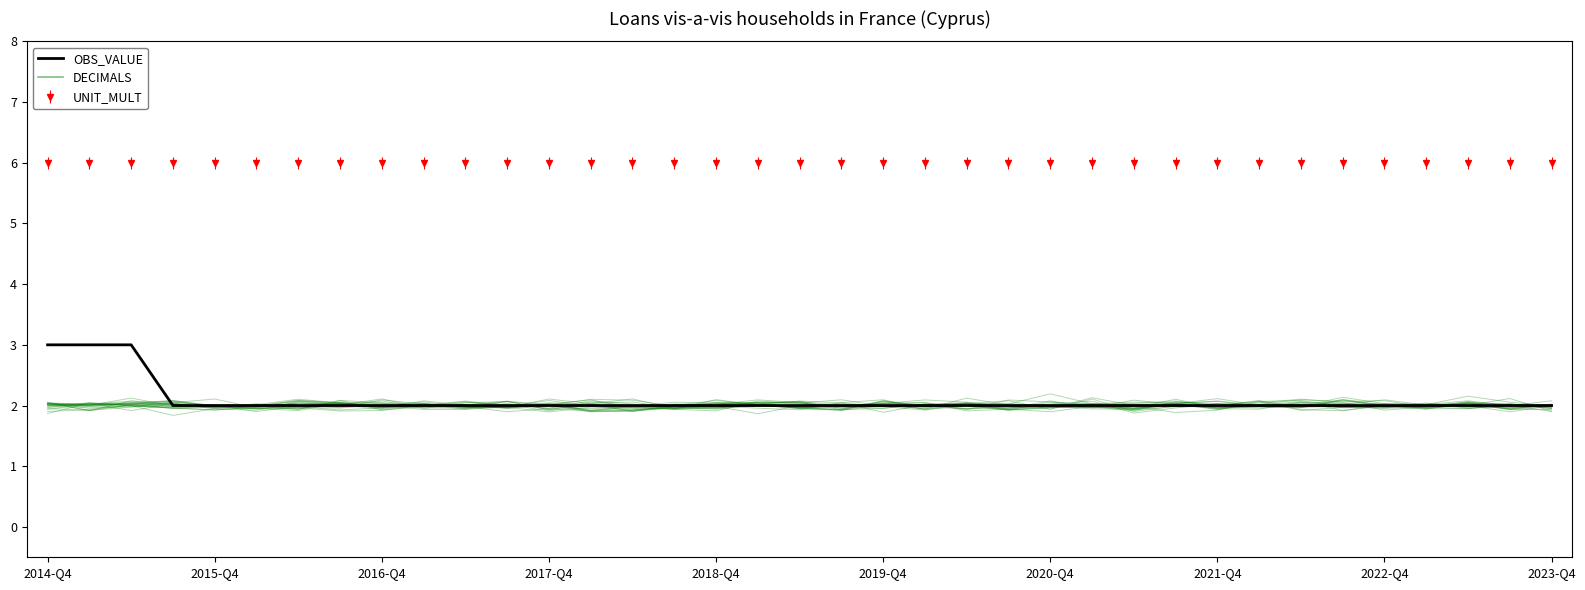

What is the value of the OBS_VALUE point at the 10th from the left?

2.0